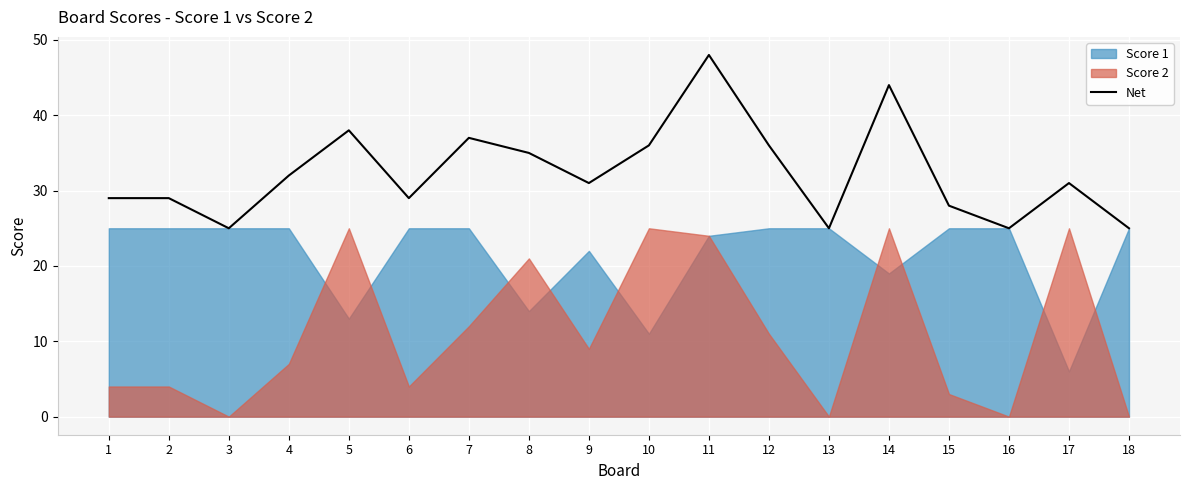

What is the approximate value at 15, to the nearest 5?

30